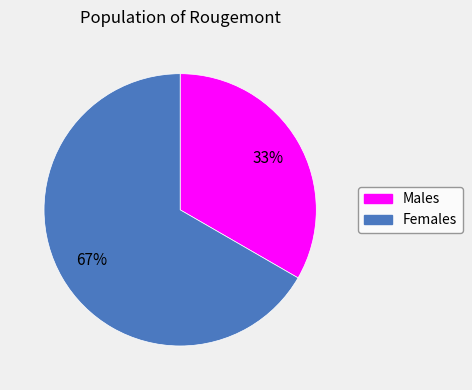

Is there any slice that represents more than half of the pie?

Yes